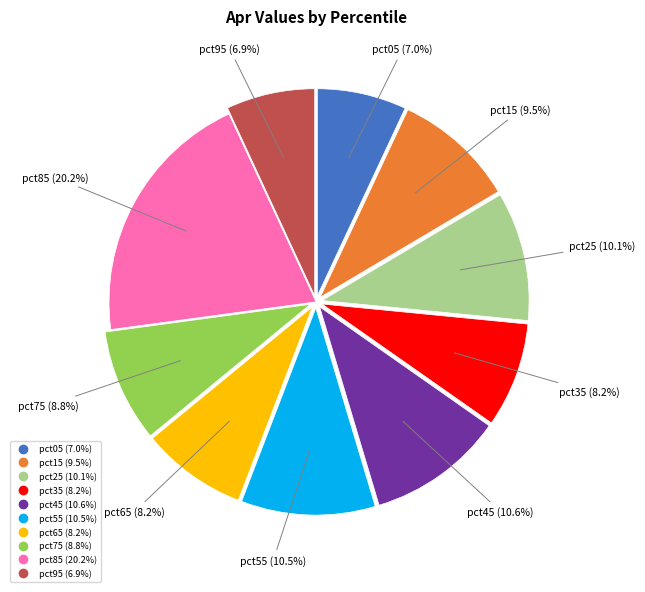

Is there any slice that represents more than half of the pie?

No